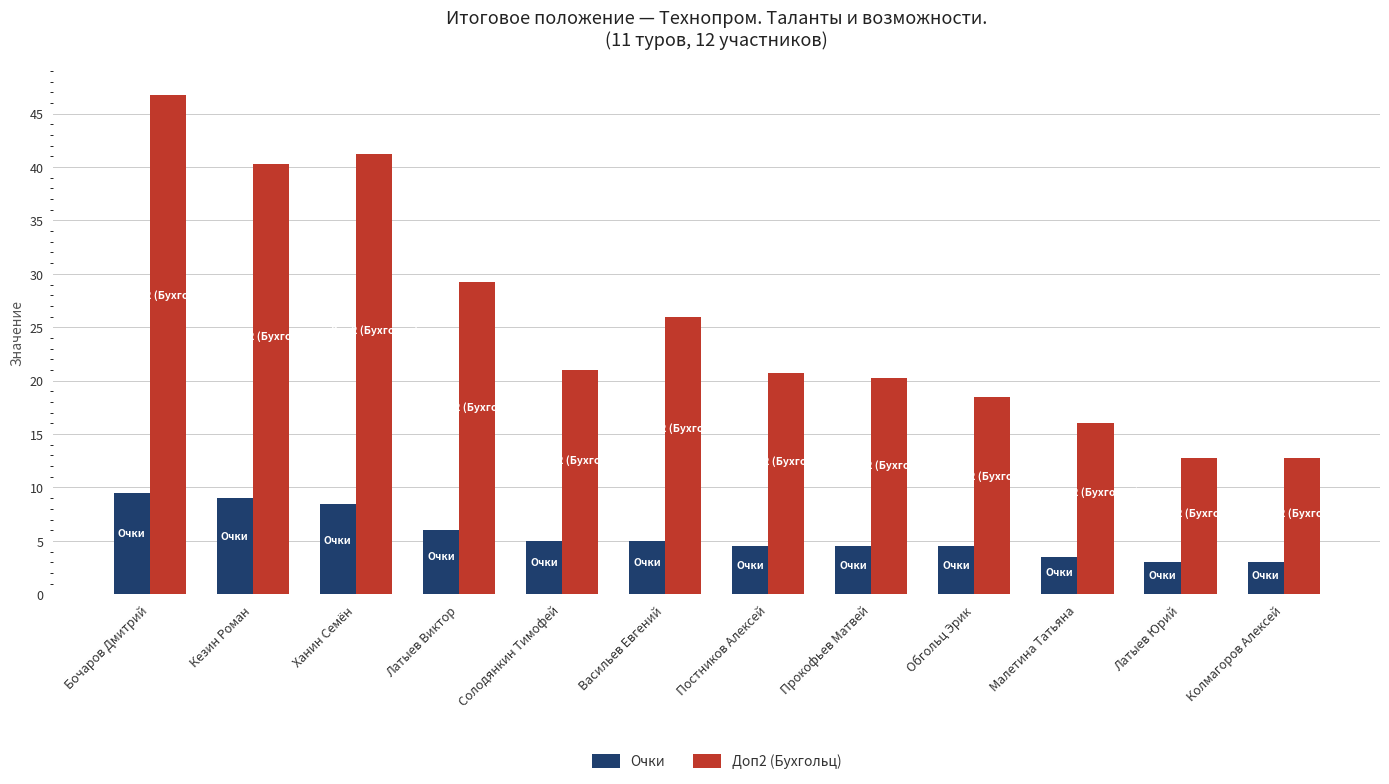

How many series are shown in this chart?

2